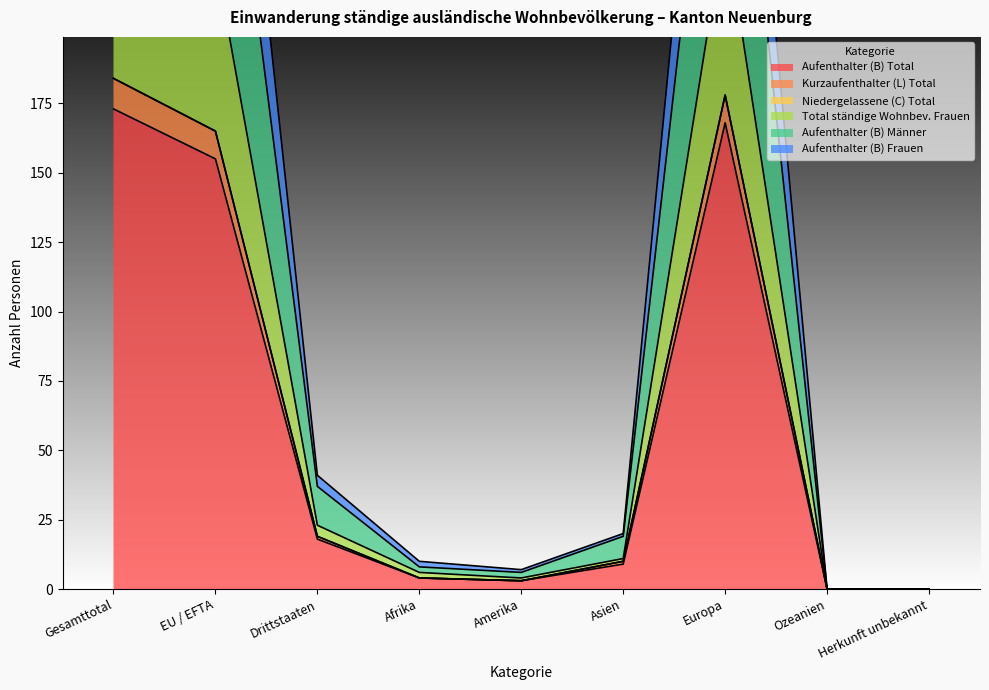

Is the value of Aufenthalter (B) Frauen at Amerika greater than the value of Total ständige Wohnbev. Frauen at Drittstaaten?

No